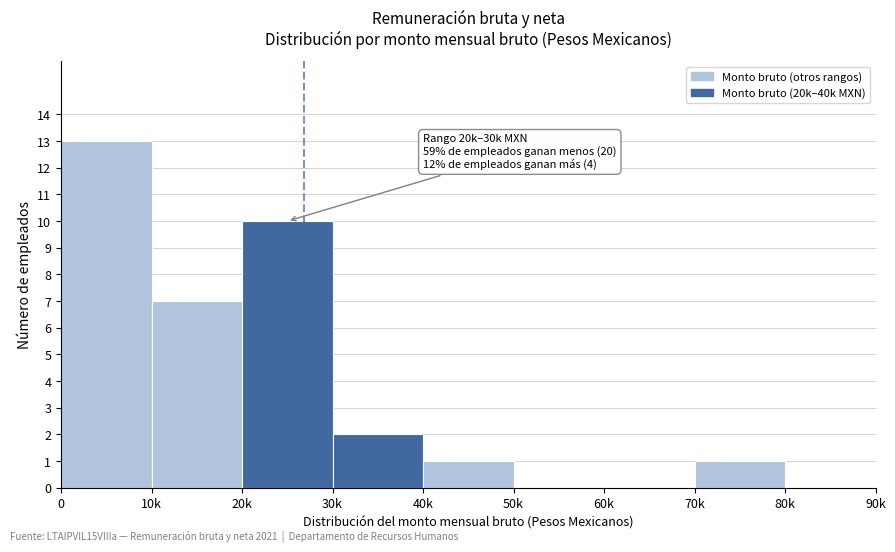

Reading left to right, transcribe all the data shown in this chart.

0=13	10k=7	20k=10	30k=2	40k=1	50k=0	60k=0	70k=1	80k=0